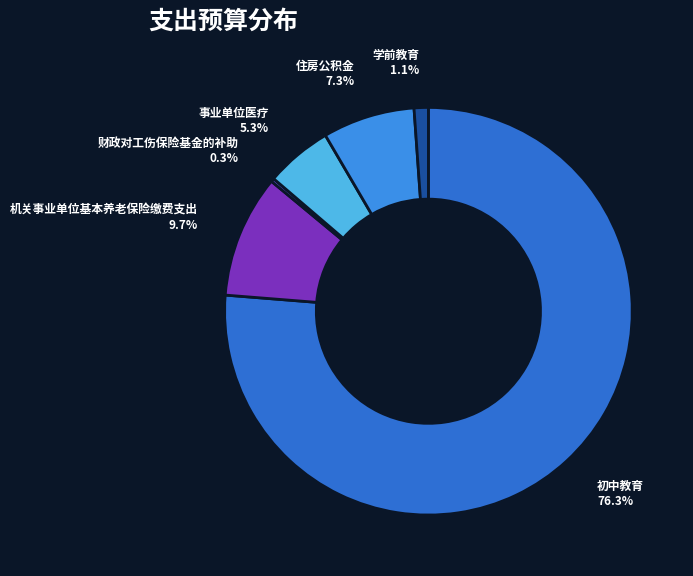

Between 学前教育 and 住房公积金, which is larger?

住房公积金